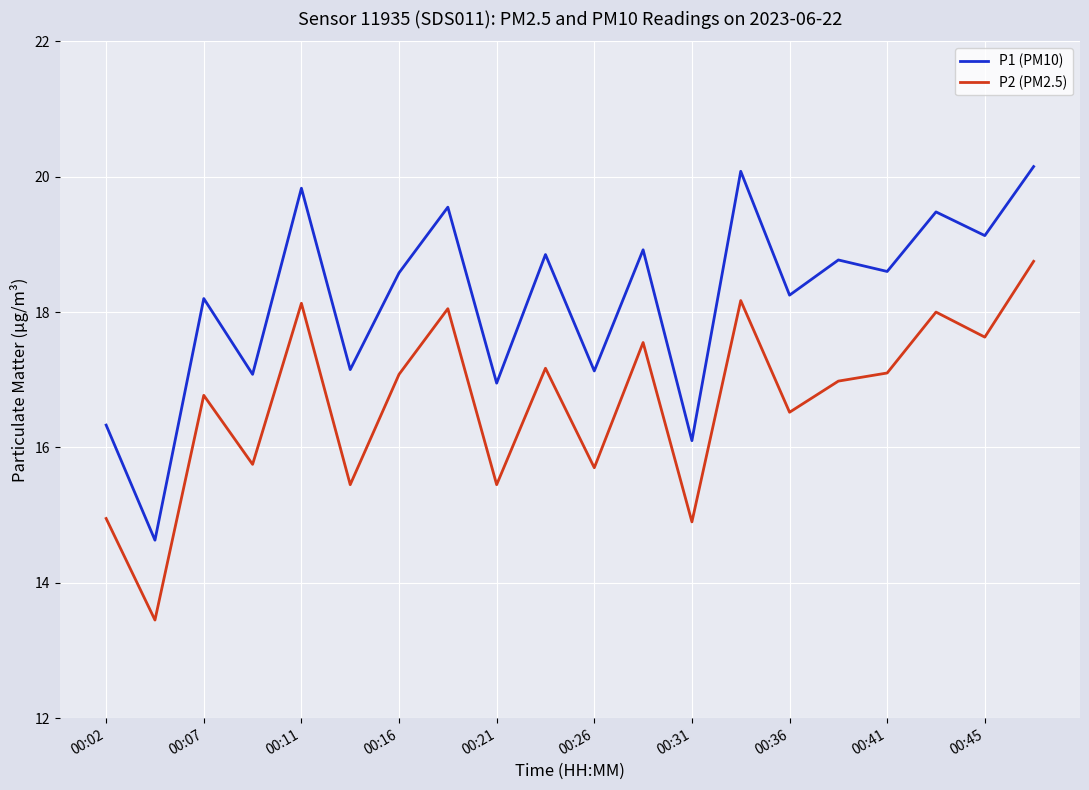

How many lines are shown in the chart?

2